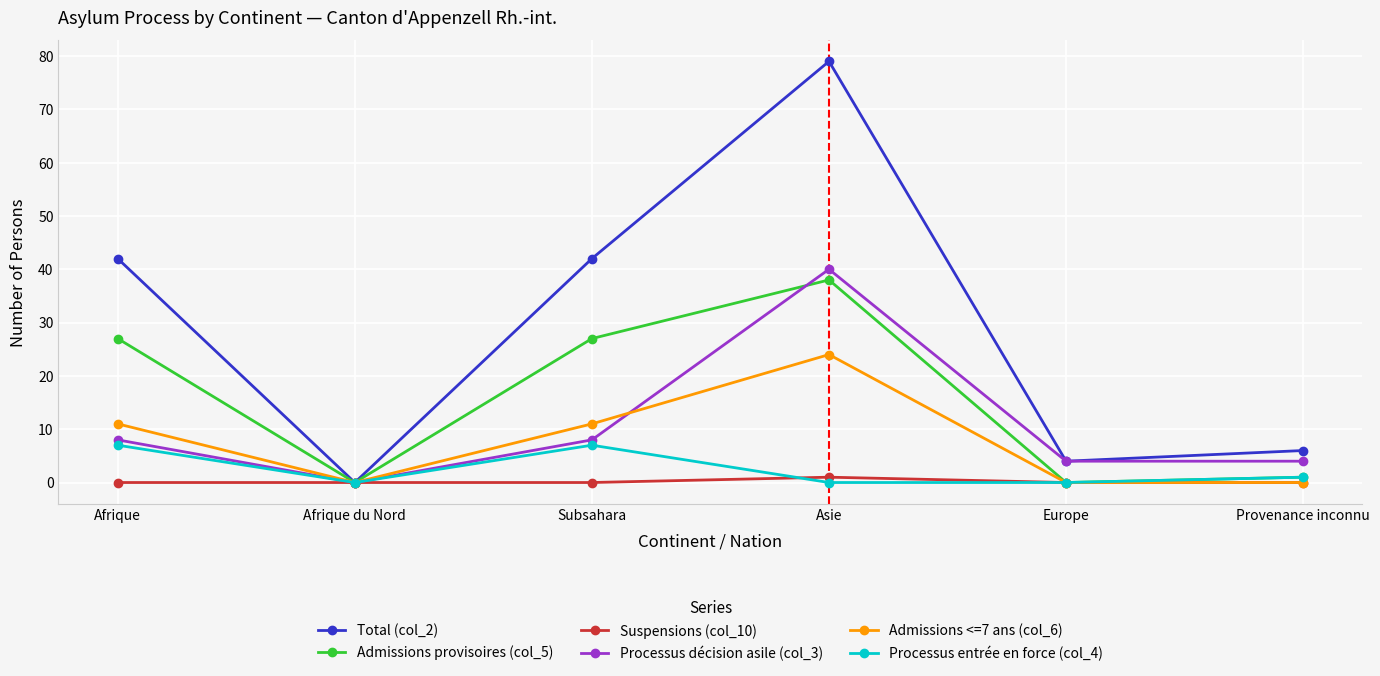

What is the difference between the highest and lowest values at Europe?

4